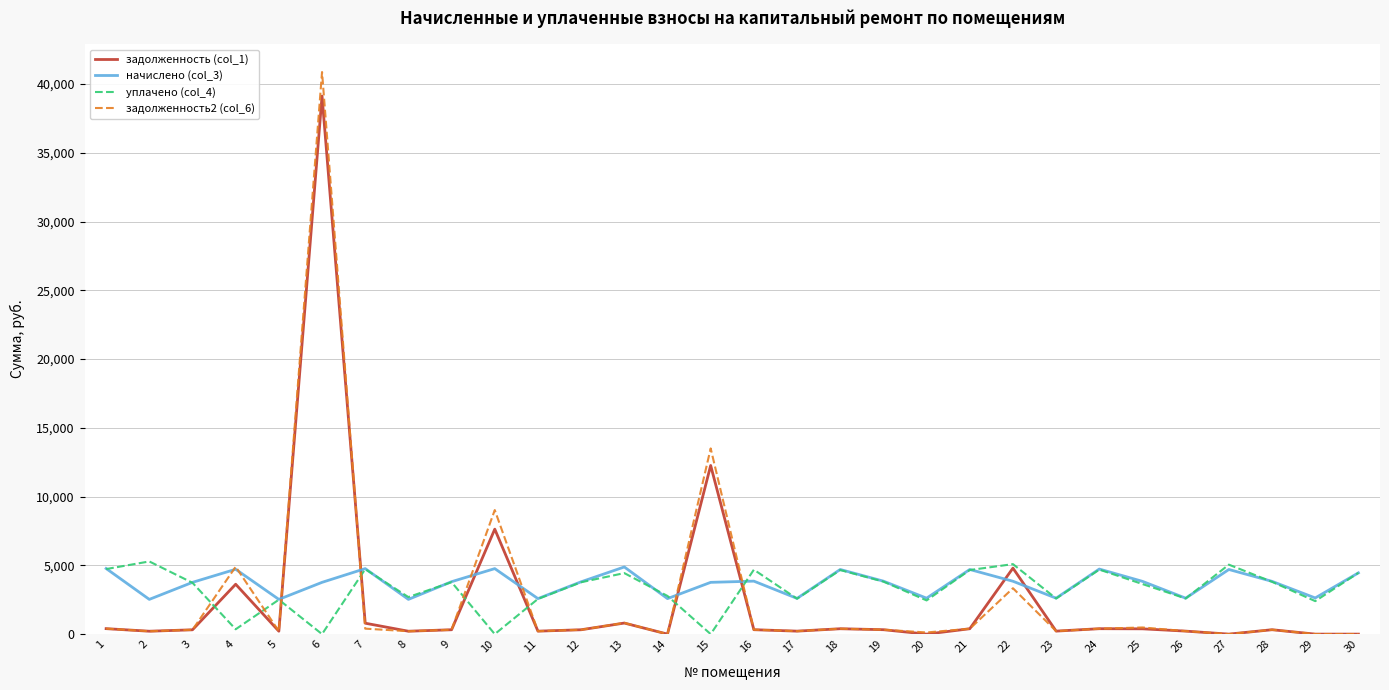

At which category is the sum across all series the highest?

6